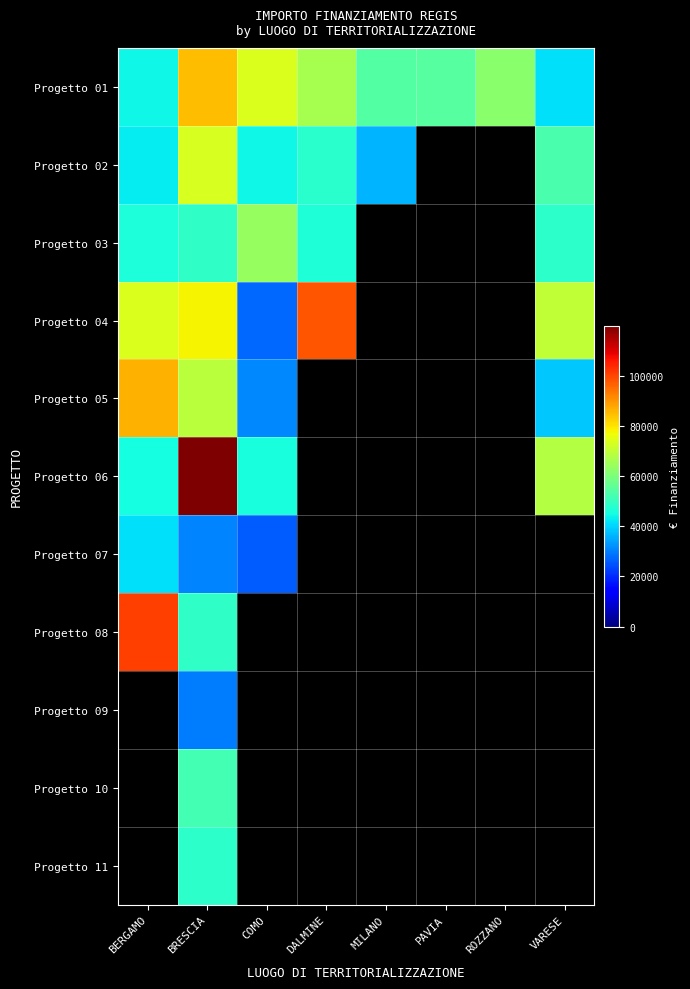

Which label corresponds to the largest value in the chart?

BRESCIA